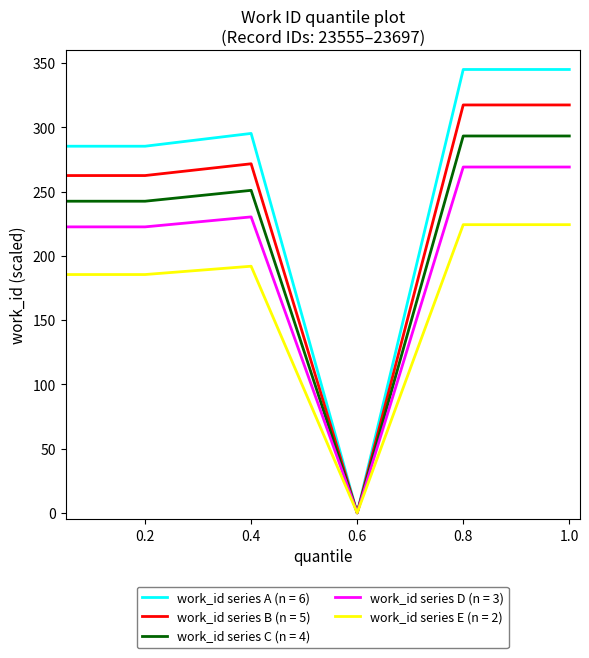

What is the maximum value shown in the chart?

345.0